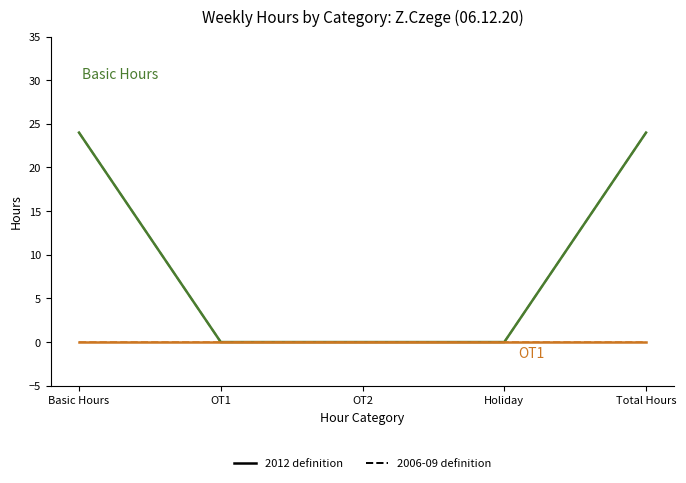

Does the chart have visible grid lines?

No